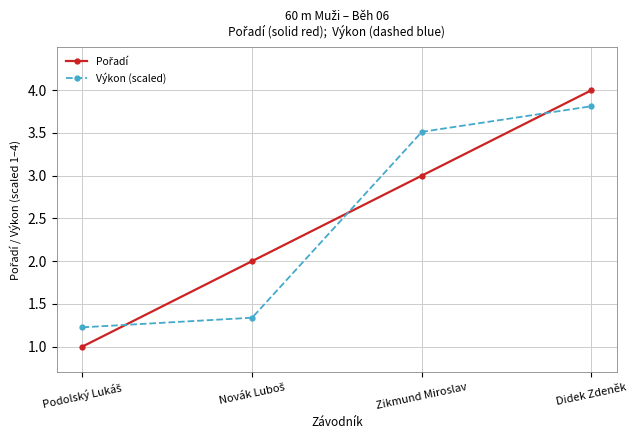

What is the maximum value for Výkon (scaled)?

3.8